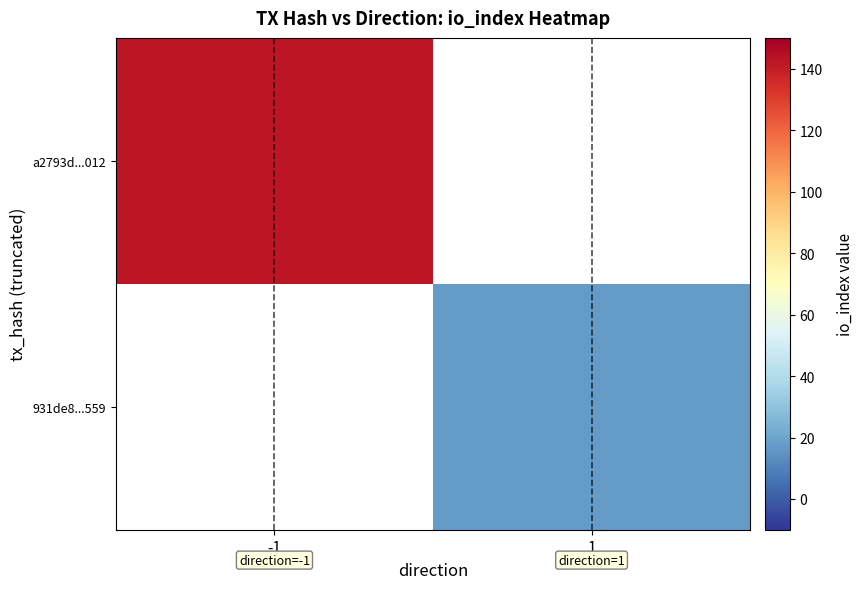

What is the approximate value of a2793d...012 at -1?

142.0